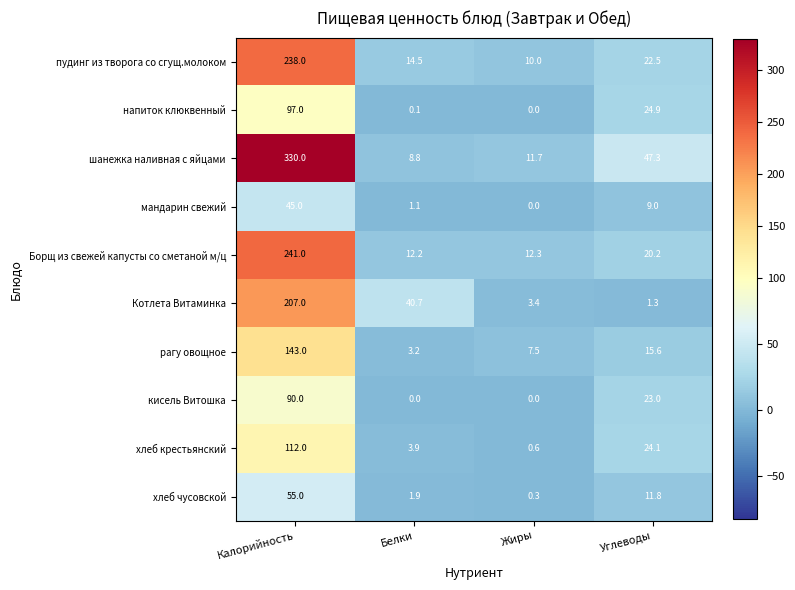

Which series has the largest total across all categories?

шанежка наливная с яйцами